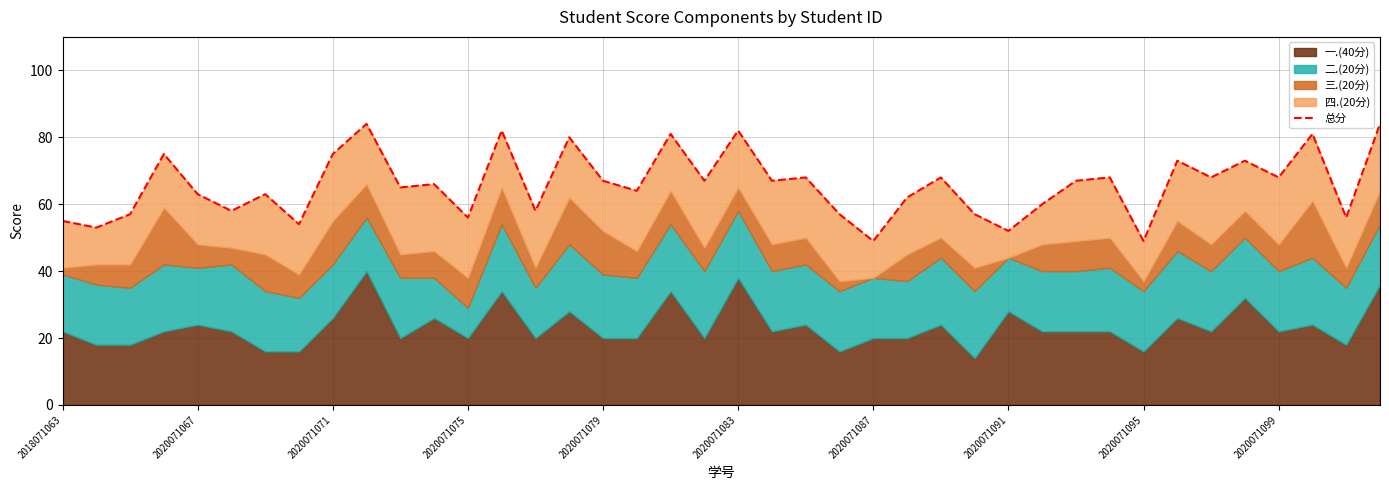

The chart shows a value of 64 at 17. True or false?

True